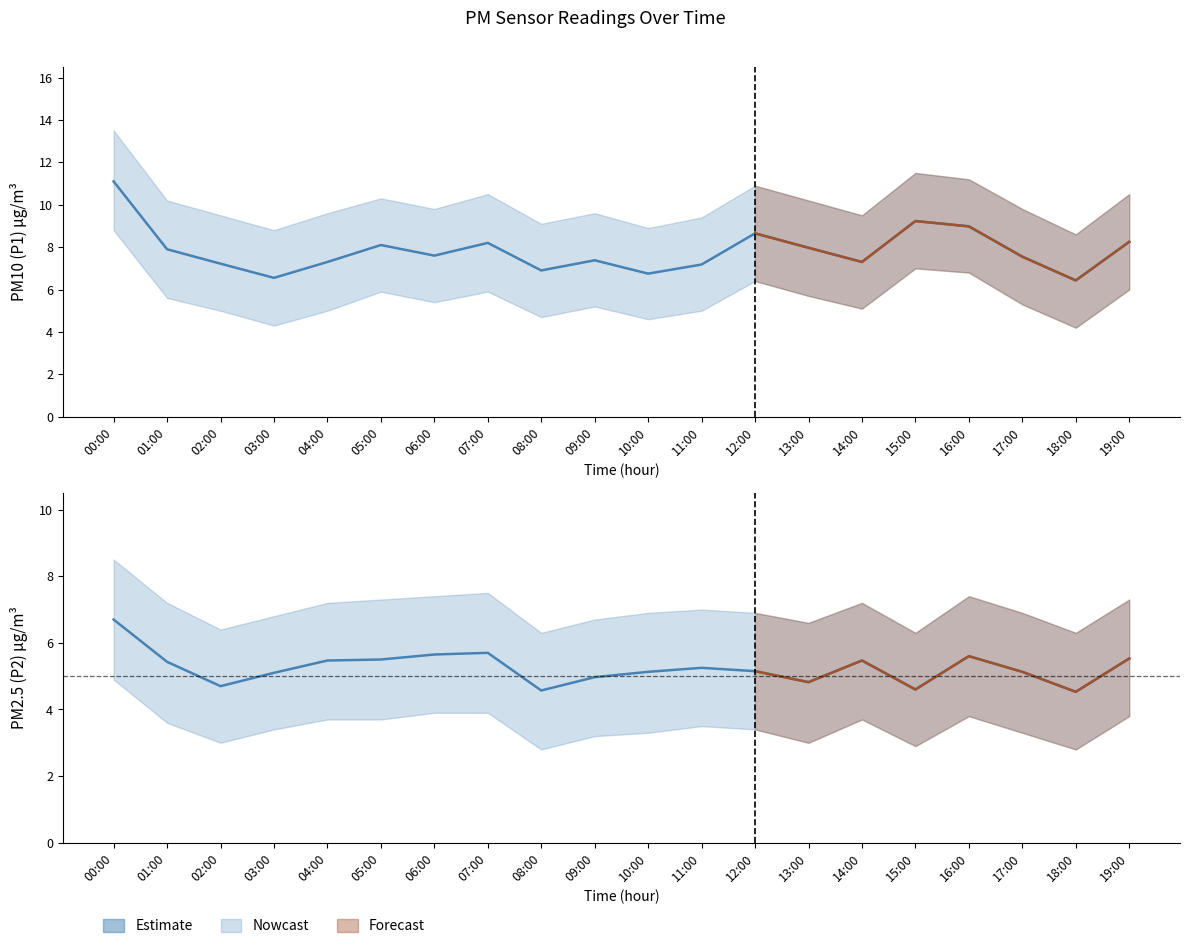

Rank the series at 09:00 from highest to lowest value.

P1_upper, P1, P2_upper, P1_lower, P2, P2_lower